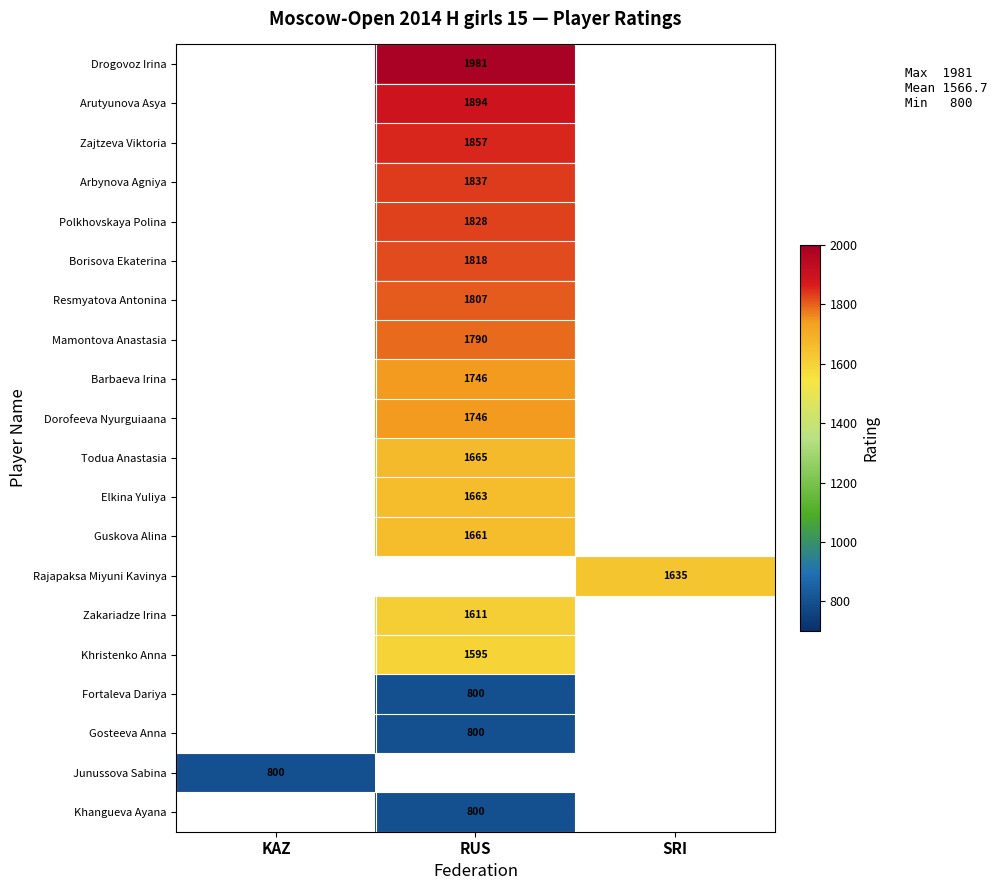

The Mamontova Anastasia series shows 1790 at RUS. True or false?

True